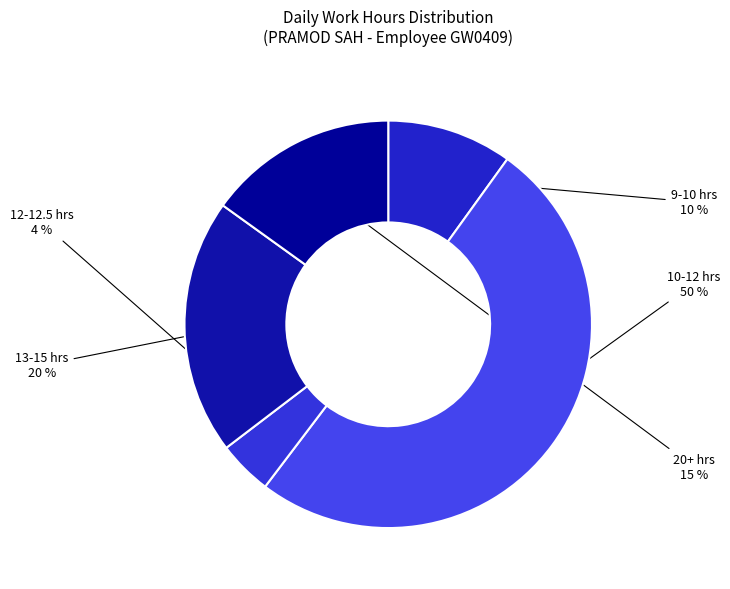

Does any single category account for the majority?

Yes